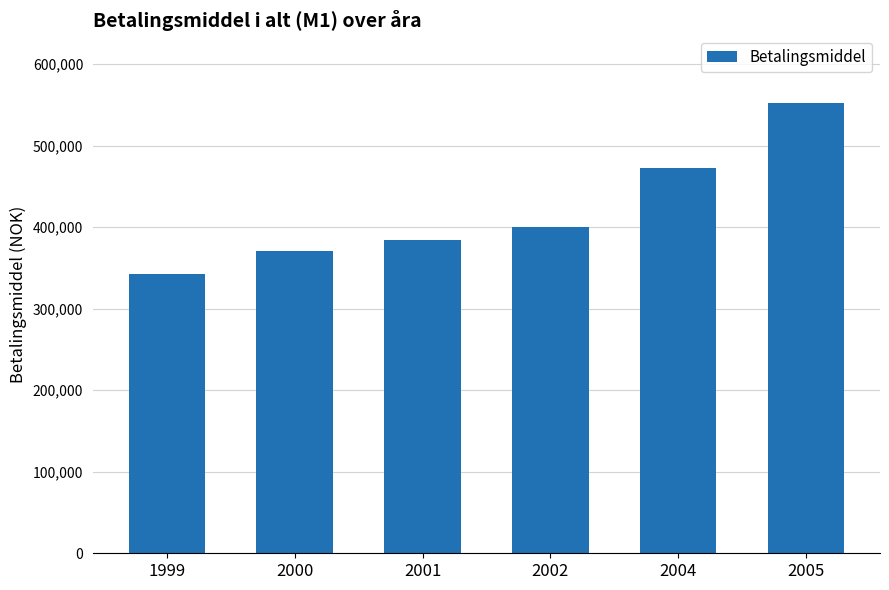

What is the average value?

420231